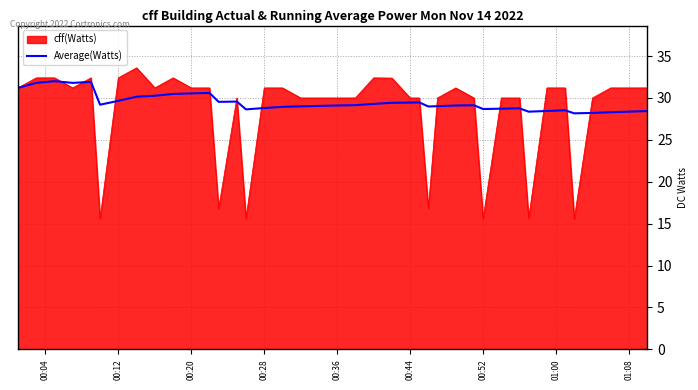

Rank the series by their maximum value, from highest to lowest.

cff(Watts), Average(Watts)